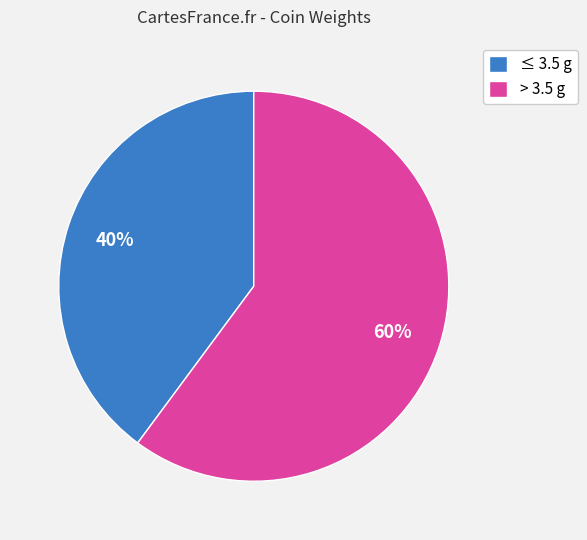

Rank the categories by value from lowest to highest.

≤ 3.5 g, > 3.5 g